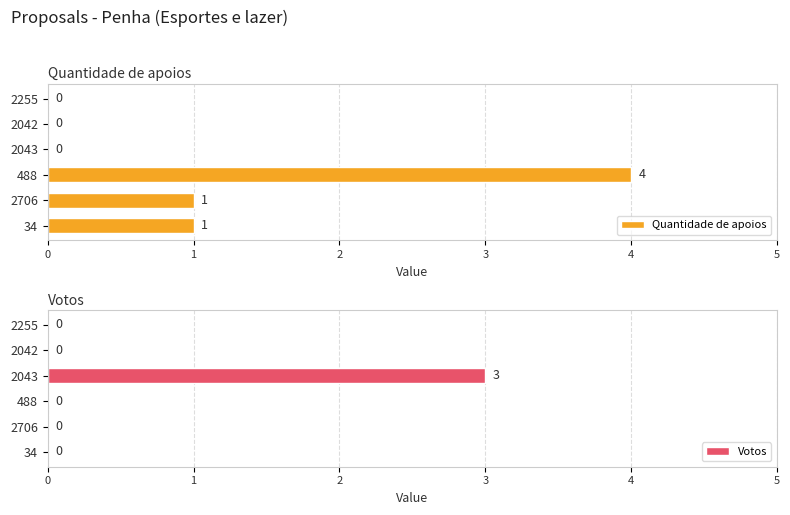

Count the number of data series in this chart.

2